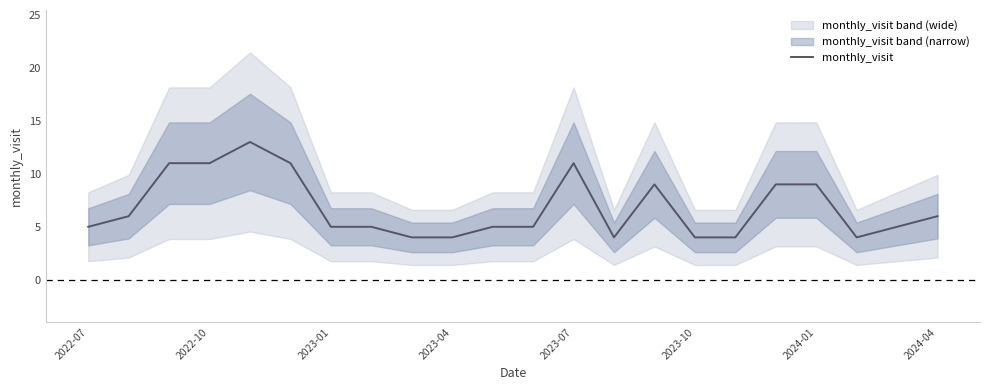

Approximately how many times larger is the value at 10 compared to 9?

1.2